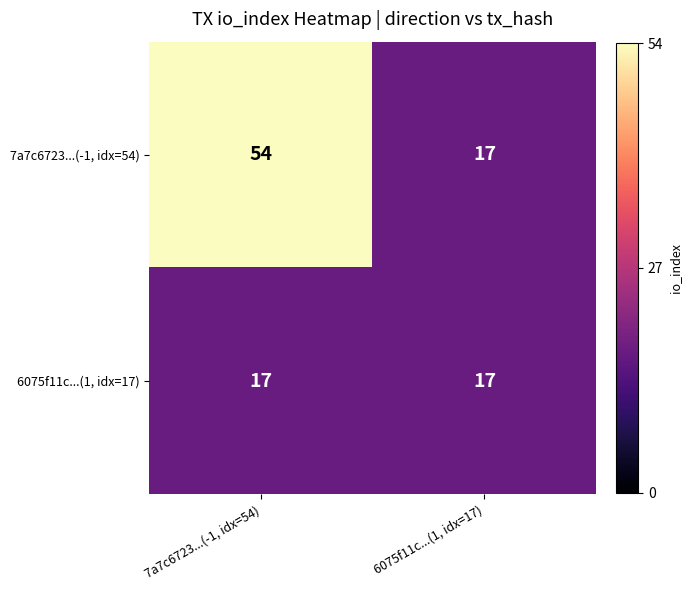

What is the total value across all series at 6075f11c...(1, idx=17)?

34